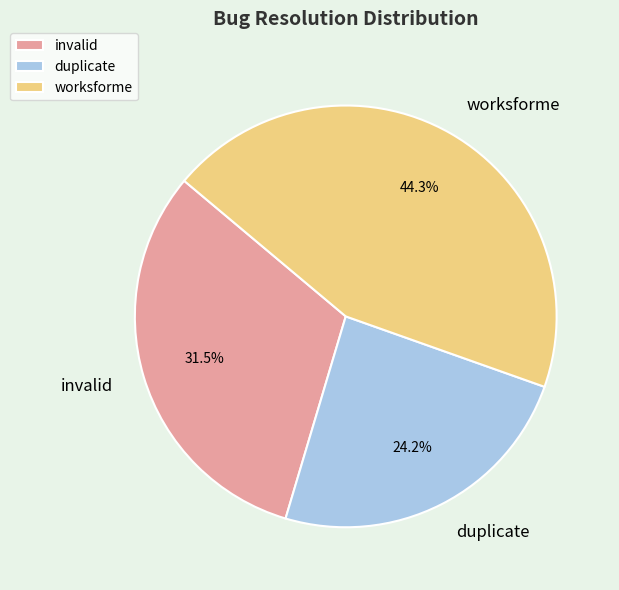

Which category has the smallest portion of the pie?

duplicate